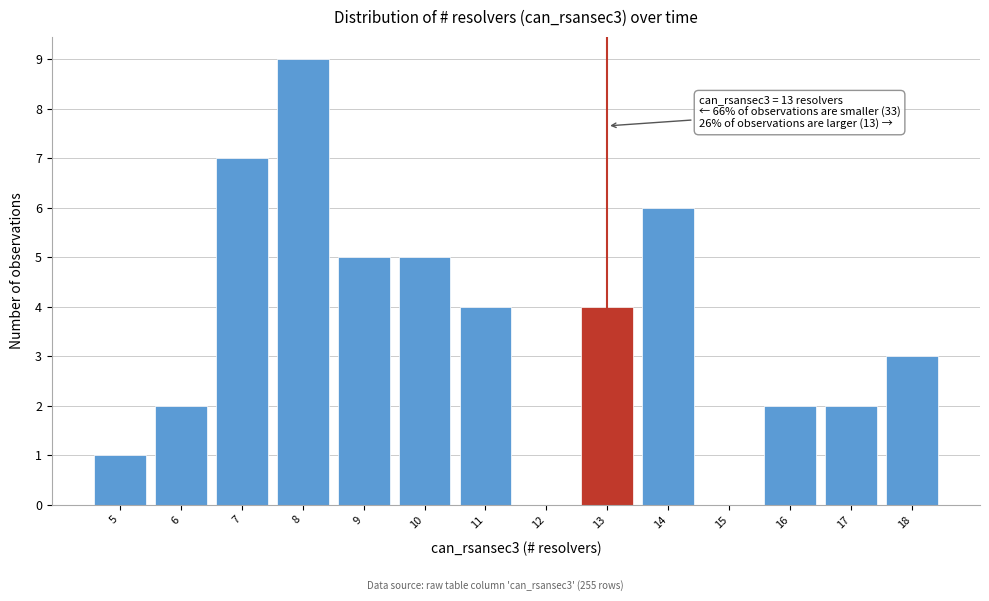

Which range on the x-axis has the tallest bar?

7.5 to 8.5